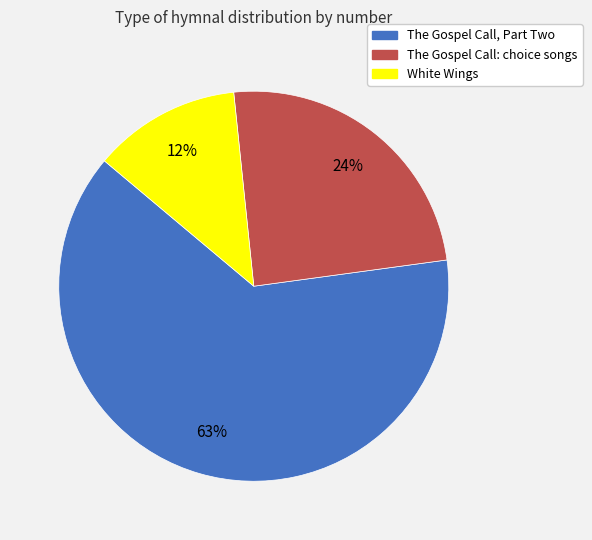

Between The Gospel Call, Part Two and White Wings, which is larger?

The Gospel Call, Part Two